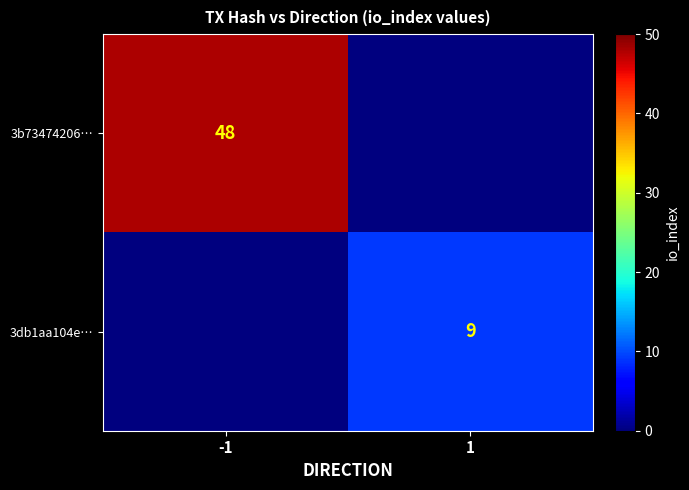

Is it true that 3b73474206… equals 77 at -1?

False